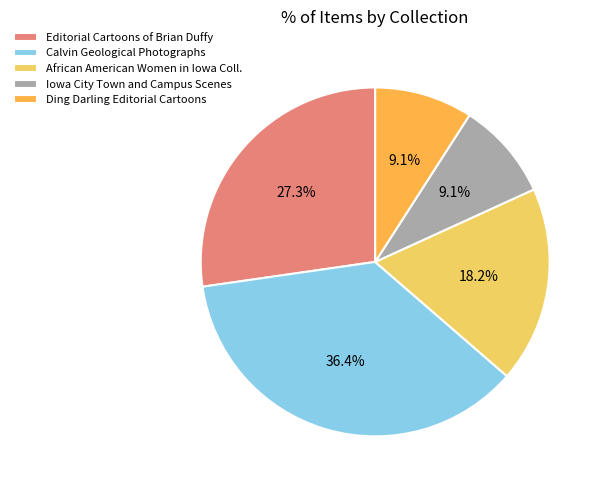

What is the ratio of the value at African American Women in Iowa Coll. to the value at Calvin Geological Photographs?

0.5